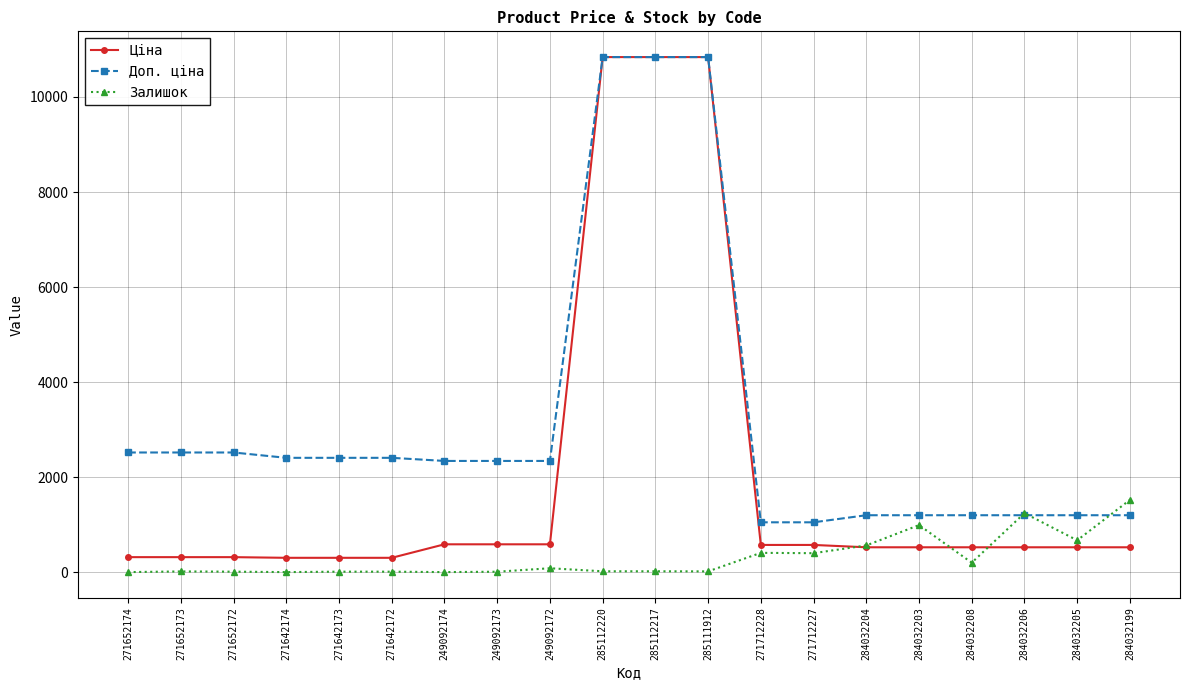

What is the sum of the Доп. ціна values at 284032206 and 271652172?

3714.5